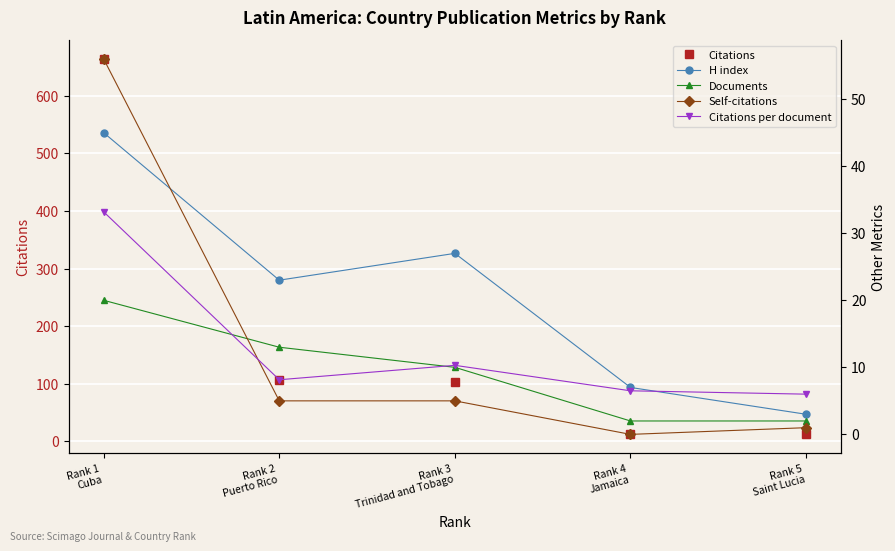

List the labels in order of Documents value, largest first.

Rank 1
Cuba, Rank 2
Puerto Rico, Rank 3
Trinidad and Tobago, Rank 4
Jamaica, Rank 5
Saint Lucia